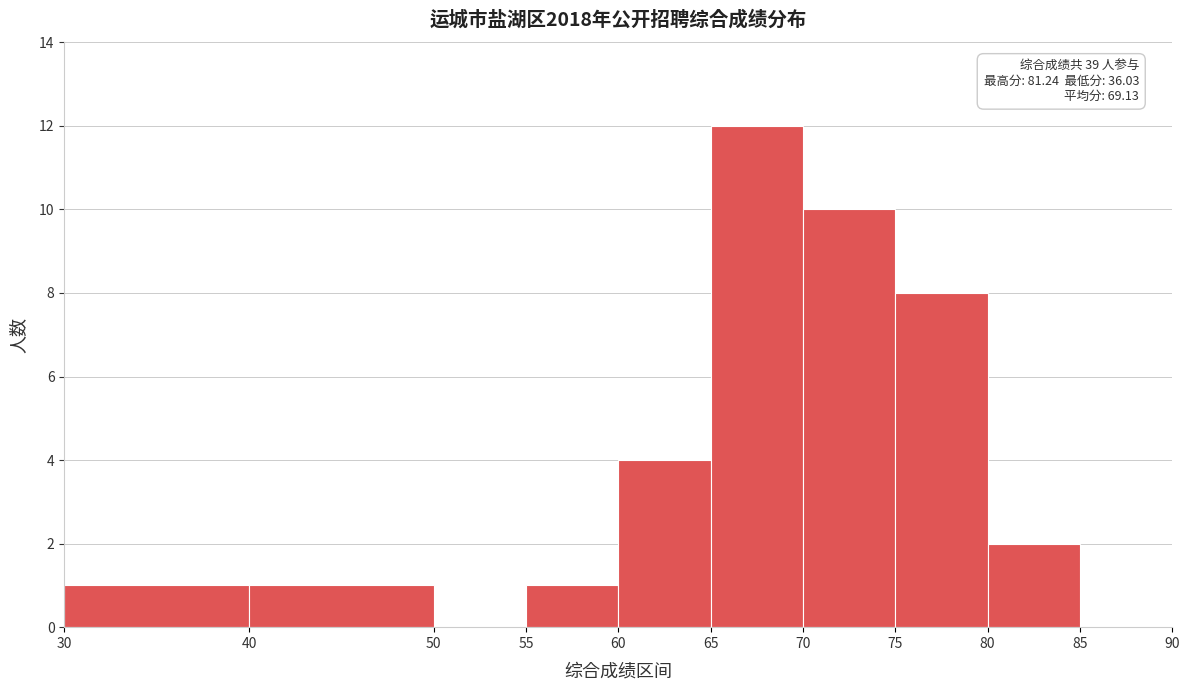

Which range on the x-axis has the tallest bar?

65 to 70